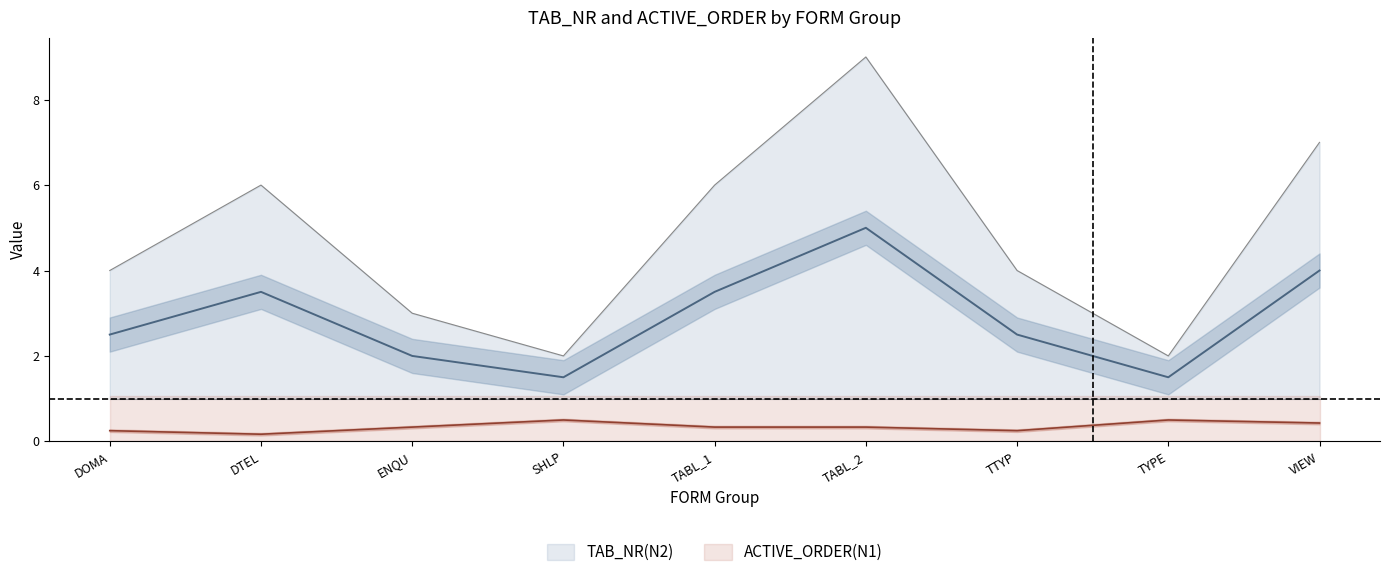

The TAB_NR(N2) series shows 6 at TTYP. True or false?

False